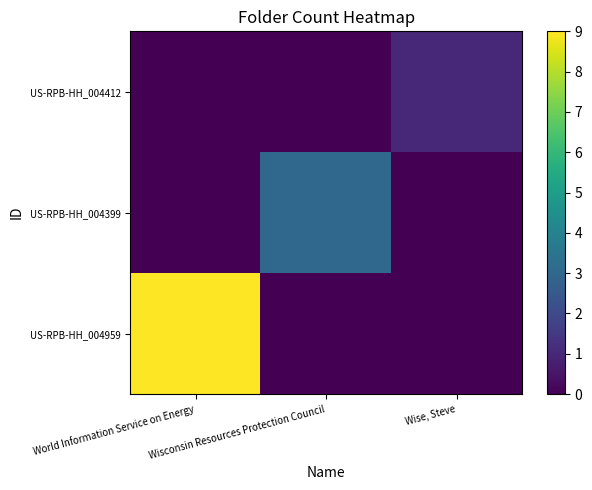

What is the spread (max minus min) of values at World Information Service on Energy?

9